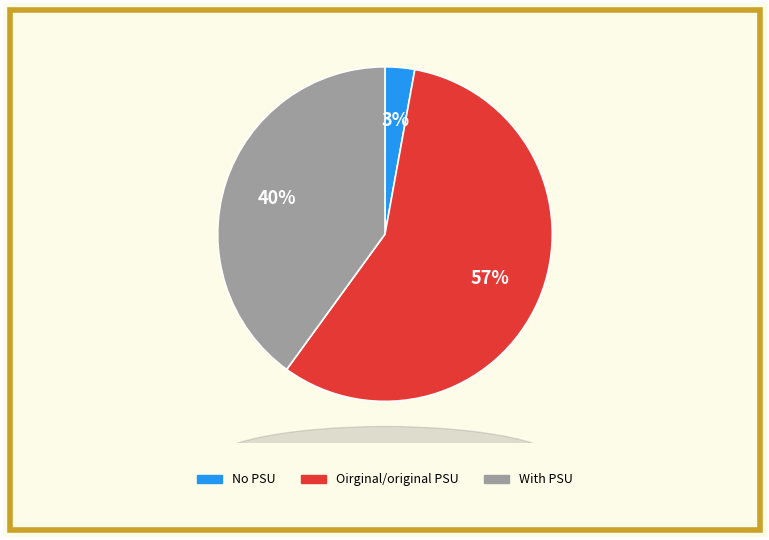

To the nearest percent, what is the difference between the largest and smallest slice percentages?

54%